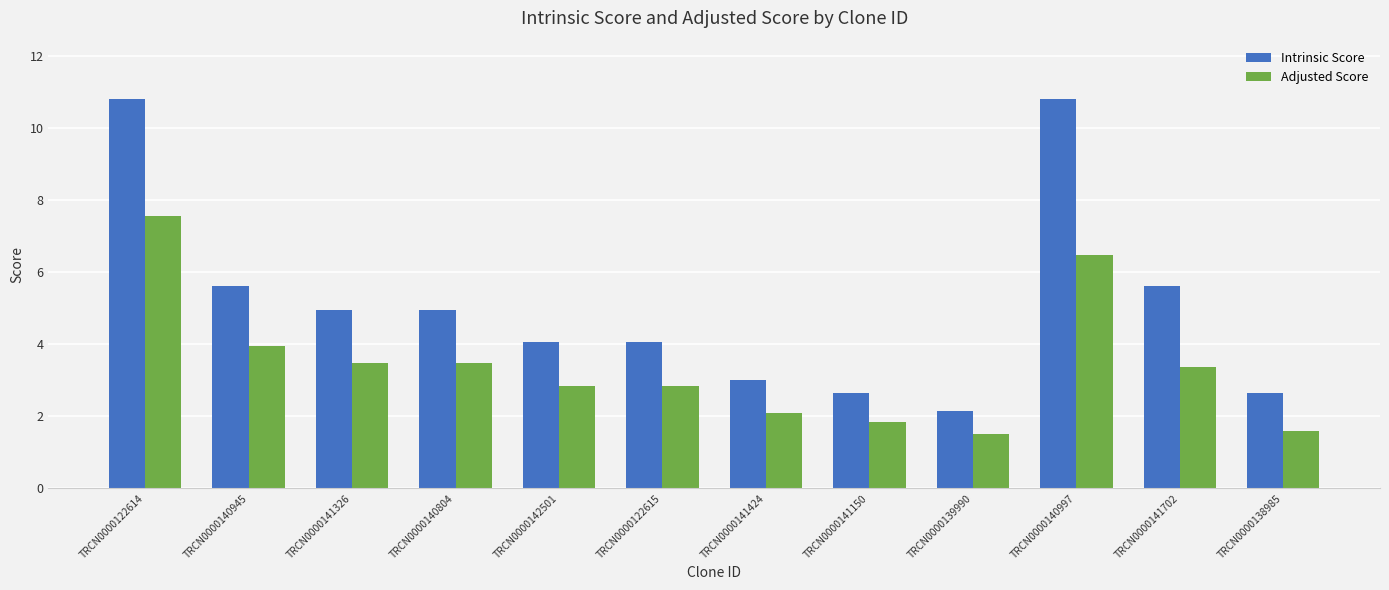

What is the sum of all Intrinsic Score values?

61.3